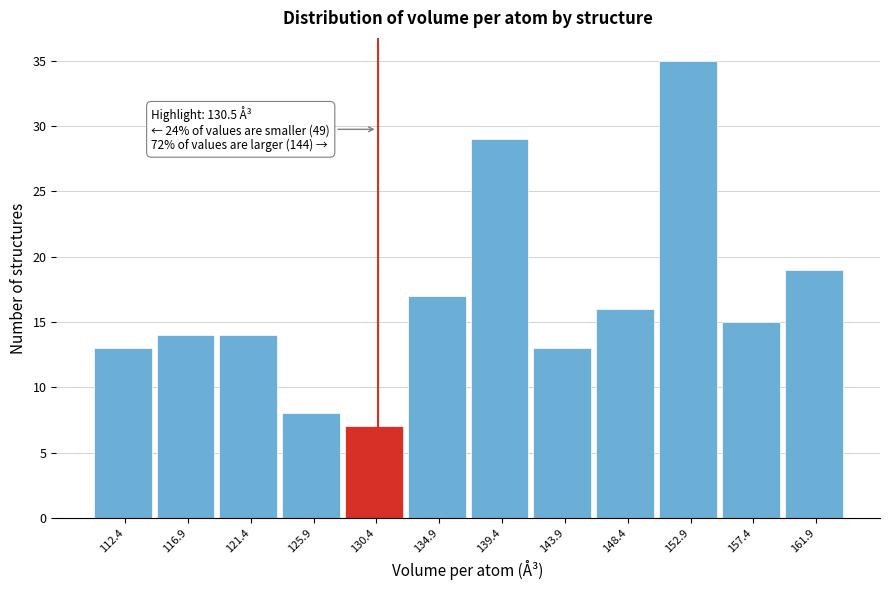

Which range on the x-axis has the tallest bar?

150.5 to 155.0